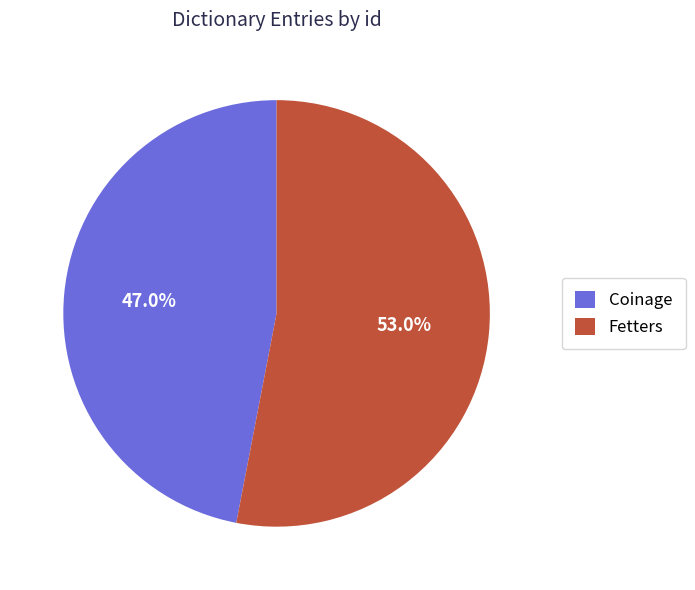

Between Fetters and Coinage, which is larger?

Fetters